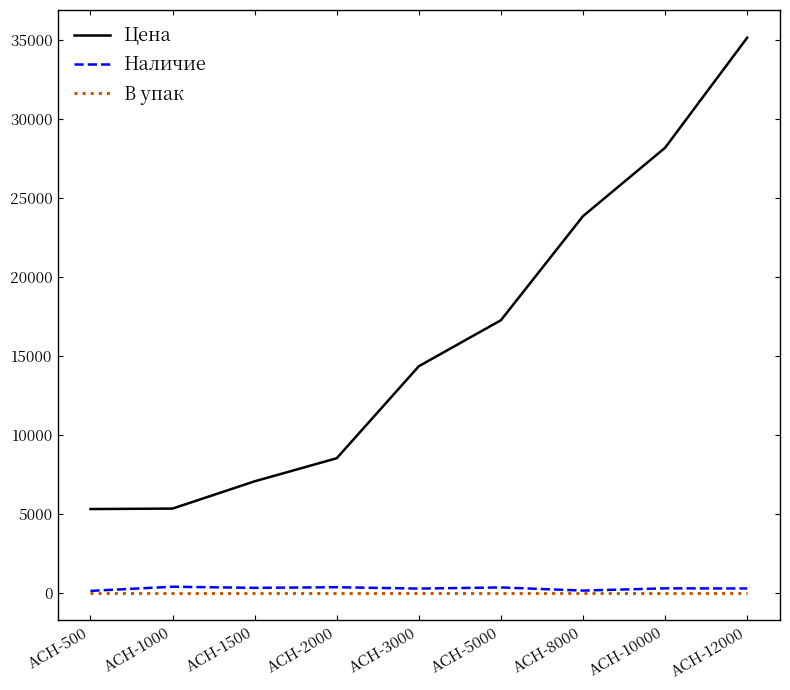

What are all the series names shown in the legend?

Цена, Наличие, В упак